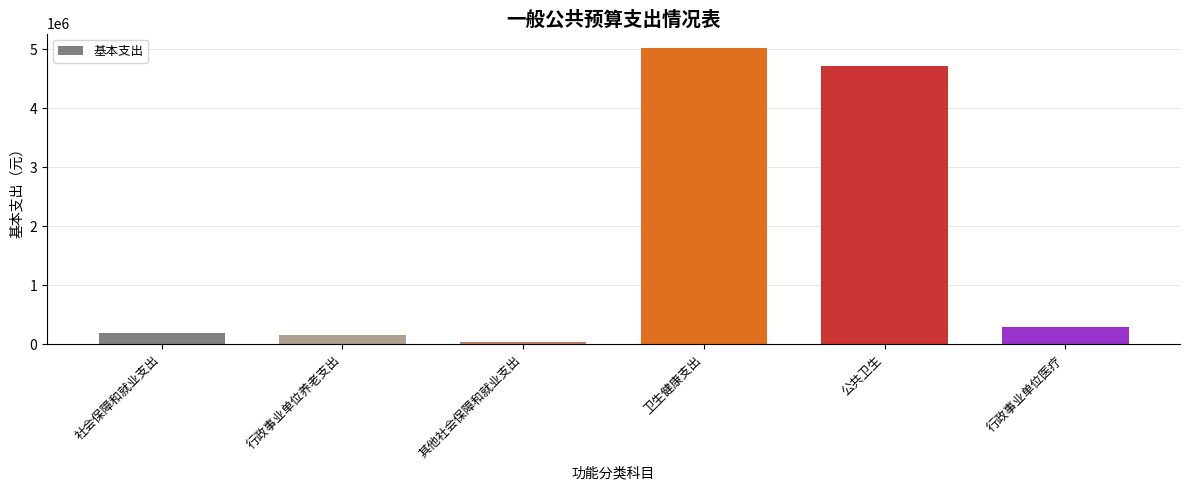

Between 卫生健康支出 and 社会保障和就业支出, which is larger?

卫生健康支出